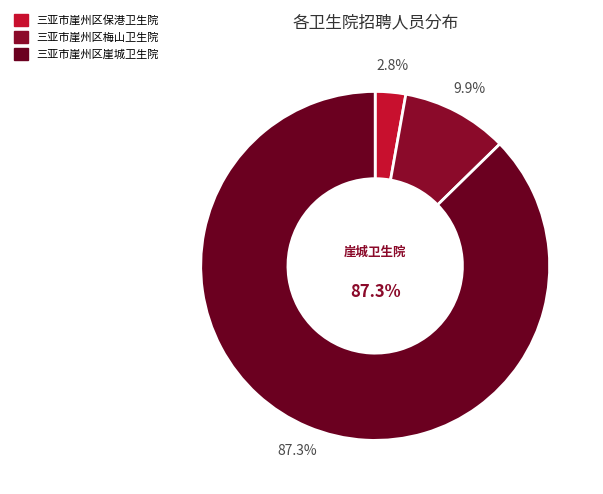

To the nearest percent, what percentage of the pie is 三亚市崖州区梅山卫生院?

10%